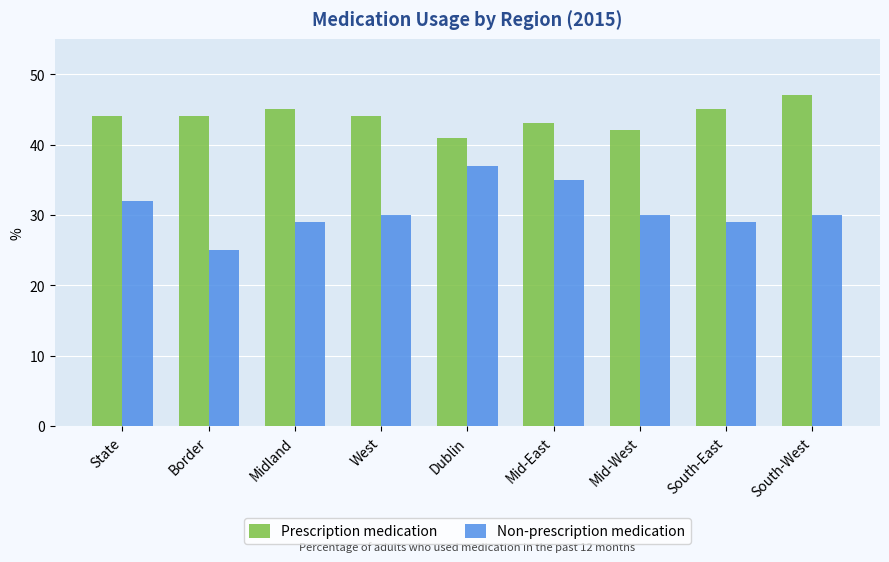

Rank the series by their average value, from highest to lowest.

Prescription medication, Non-prescription medication